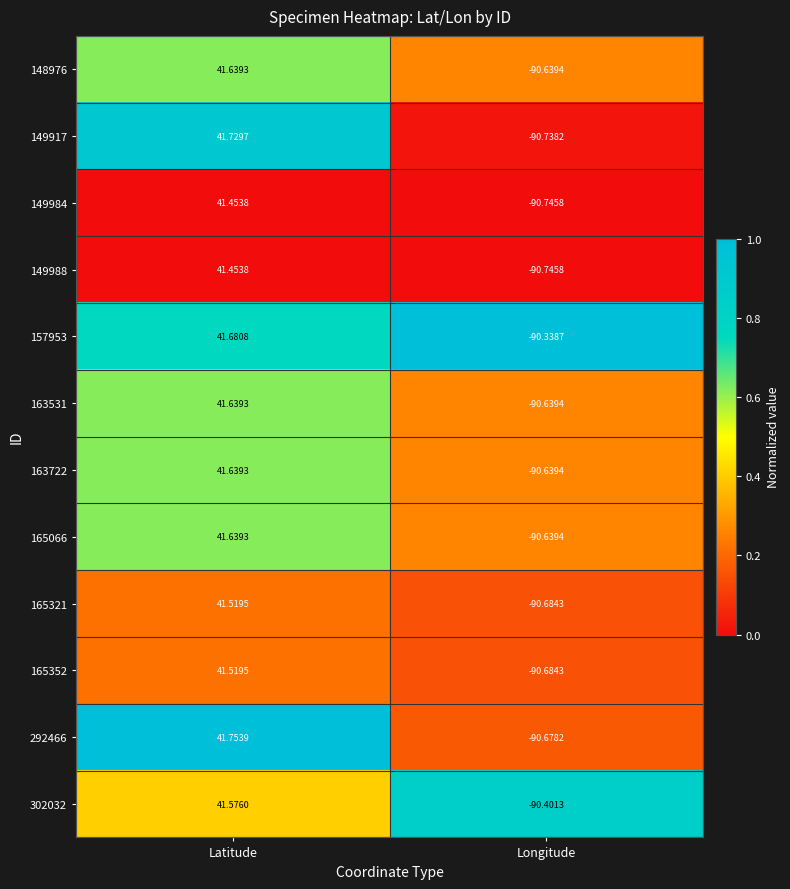

What is the spread (max minus min) of values at Latitude?

0.3